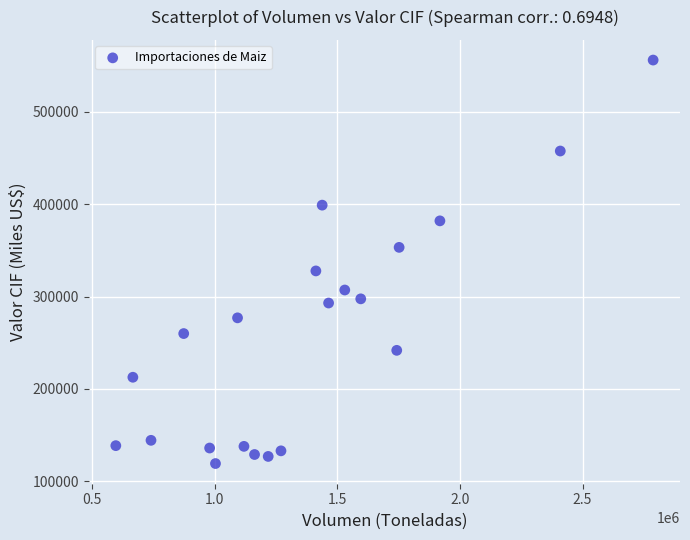

What is the range of Y values (max minus min)?

436892.0